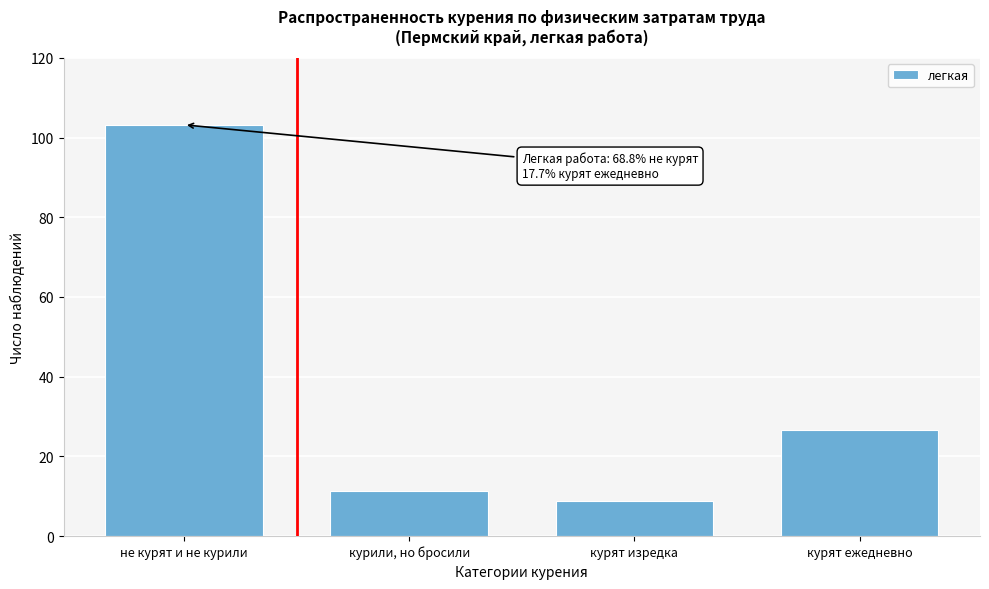

Reading right to left, extract all data points from this chart.

курят ежедневно=26.6	курят изредка=8.9	курили, но бросили=11.3	не курят и не курили=103.2